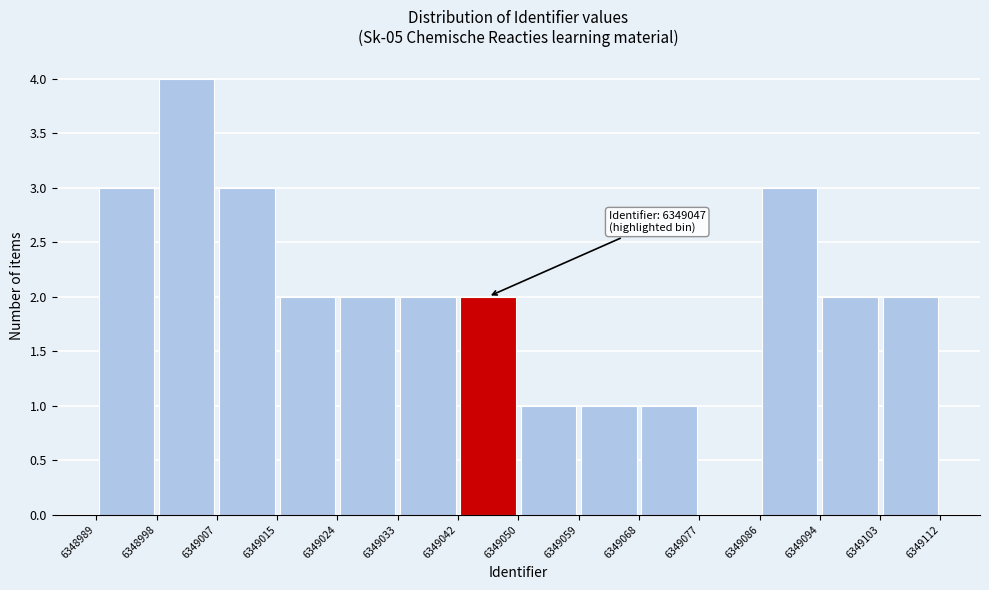

Over which range of the x-axis is the bar tallest?

6348998 to 6349007